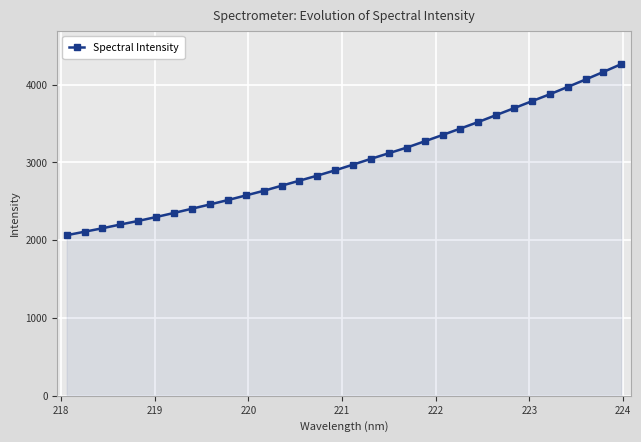

What is the maximum value shown in the chart?

4265.0